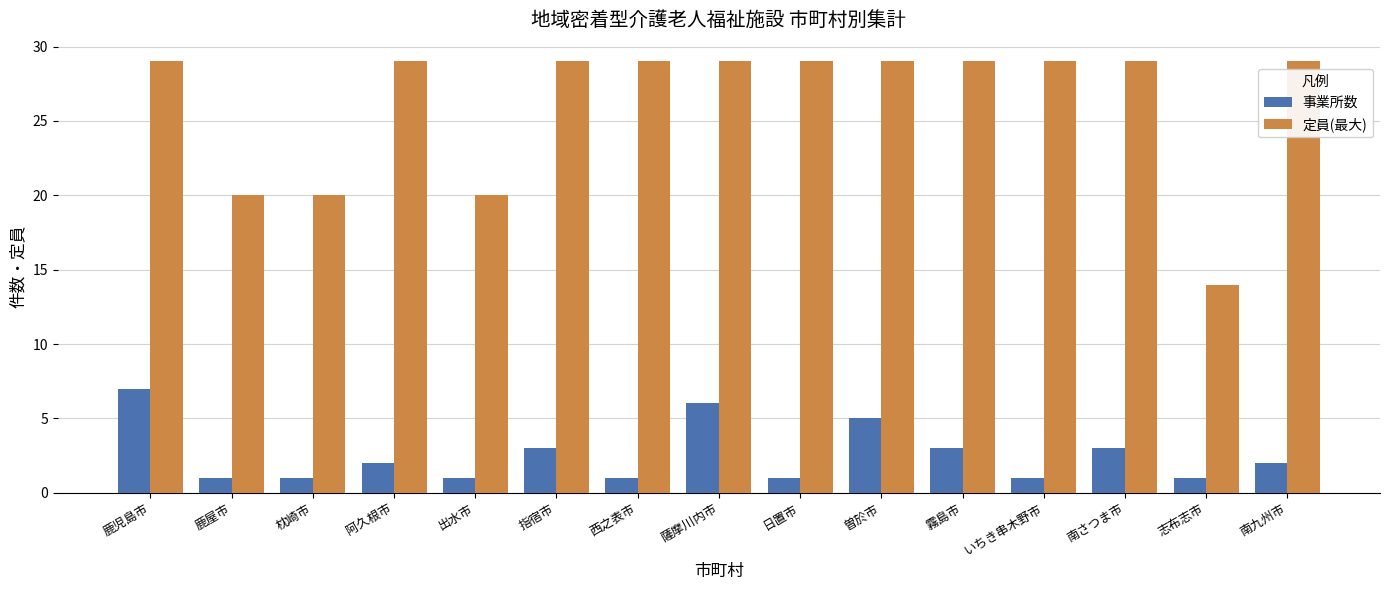

How many groups of bars are there?

15